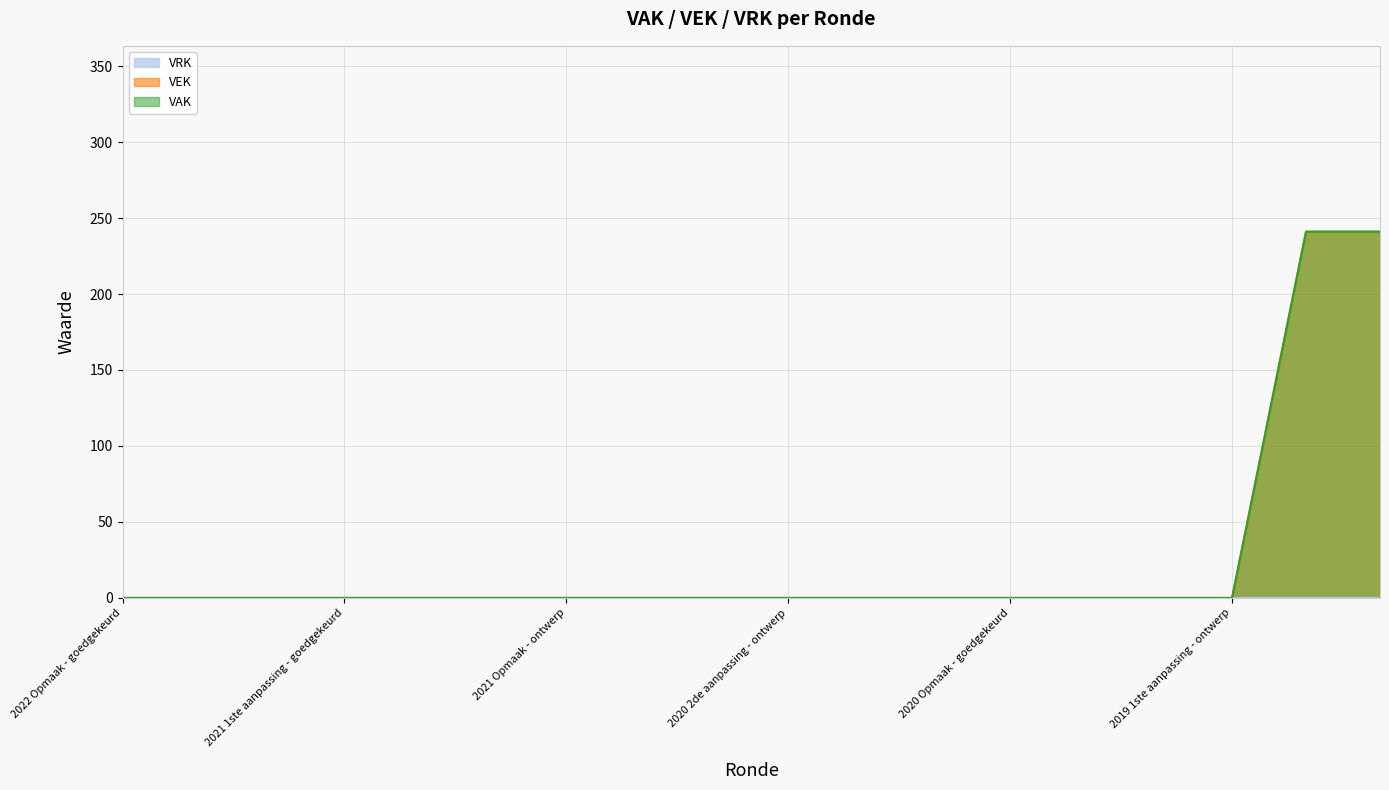

Reading right to left, list all the values displayed in this chart.

VRK - line: 0	0	0	0	0	0	0	0	0	0	0	0	0	0	0	0	0	0
VEK - line: 241	241	0	0	0	0	0	0	0	0	0	0	0	0	0	0	0	0
VAK - line: 241	241	0	0	0	0	0	0	0	0	0	0	0	0	0	0	0	0